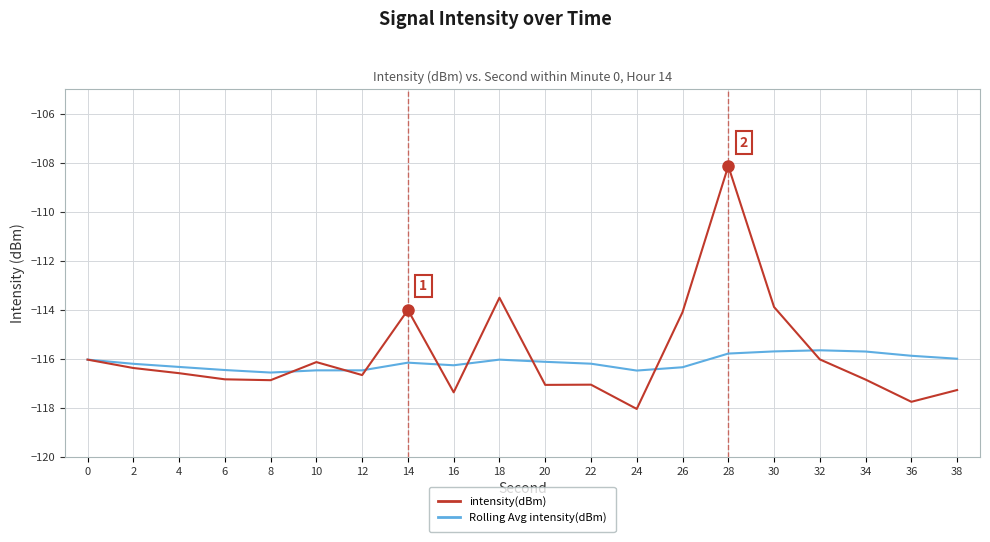

True or false: intensity(dBm) has more than 2 interior local peaks.

True